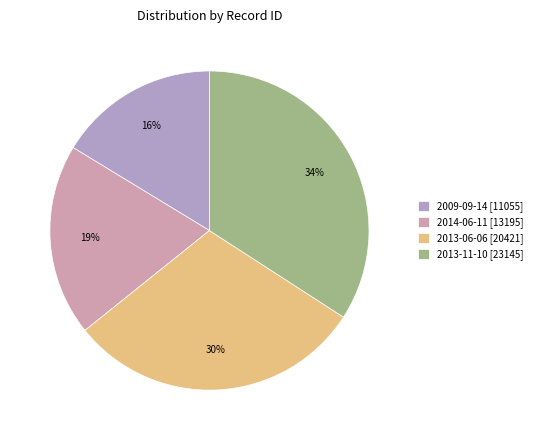

Rank the categories by value from highest to lowest.

2013-11-10, 2013-06-06, 2014-06-11, 2009-09-14